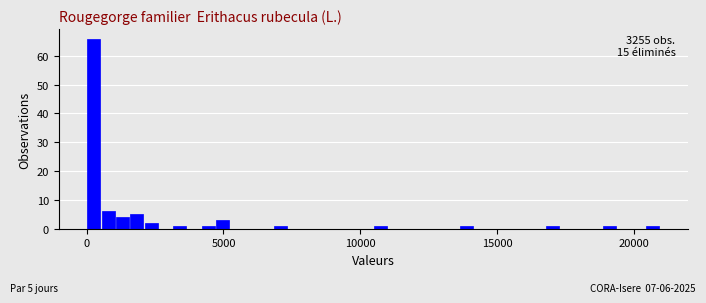

Read against the x-axis, roughly where is the centre of the tallest bar?

500